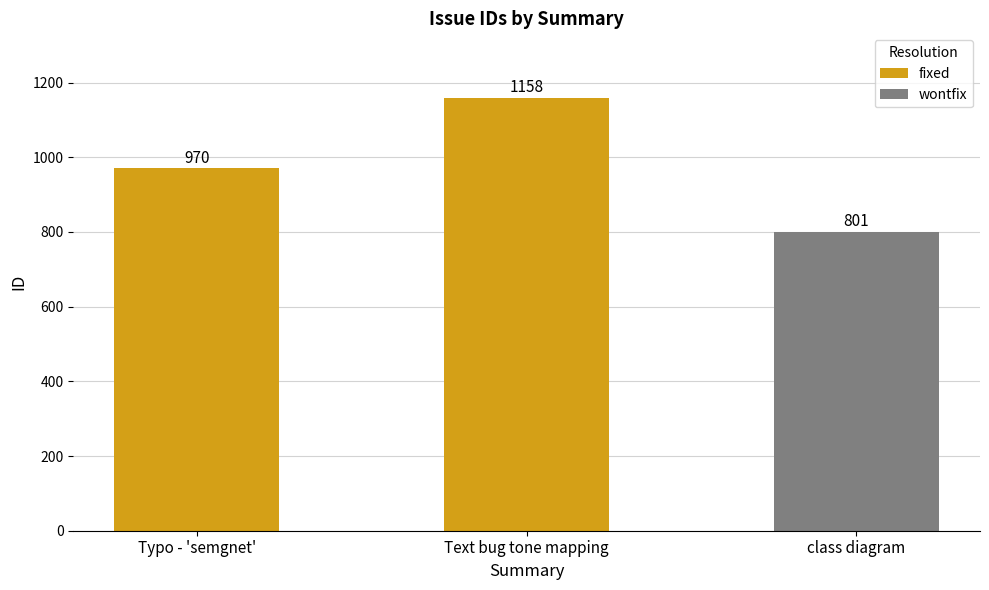

Which has a higher value, Text bug tone mapping or Typo - 'semgnet'?

Text bug tone mapping